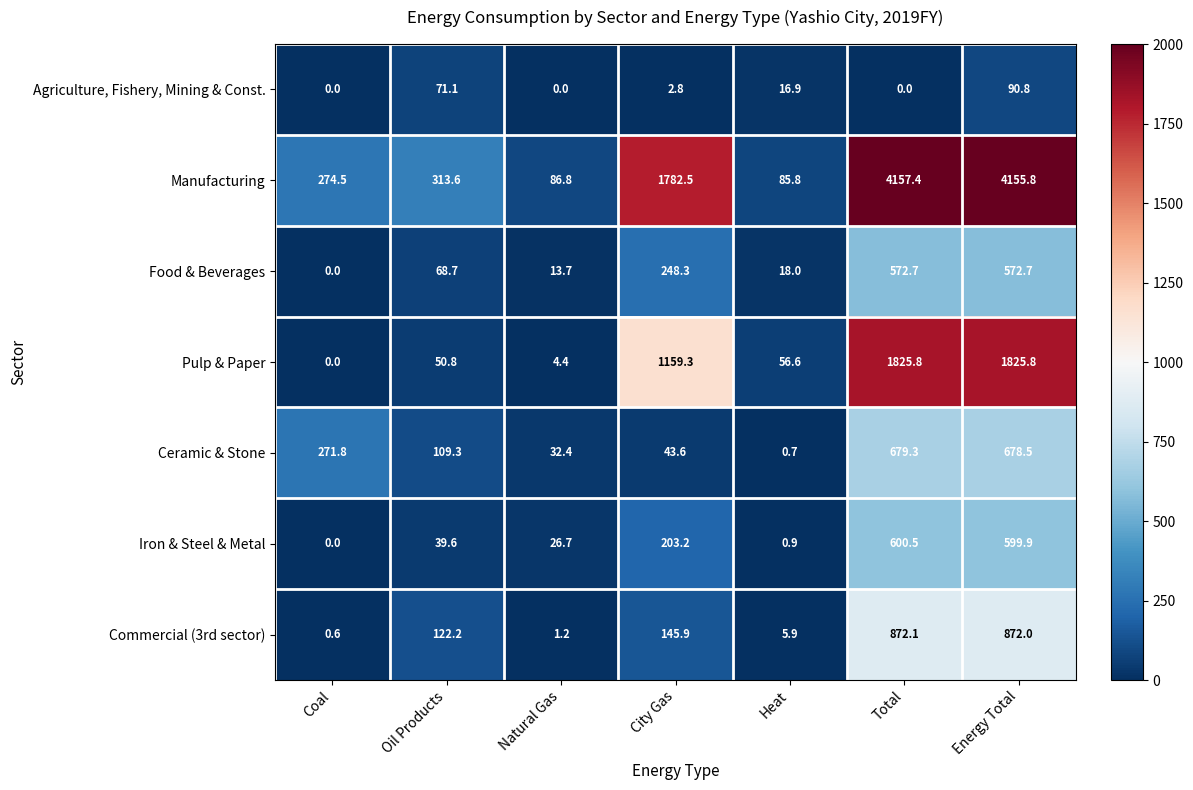

At how many categories does at least one series exceed 1817?

2